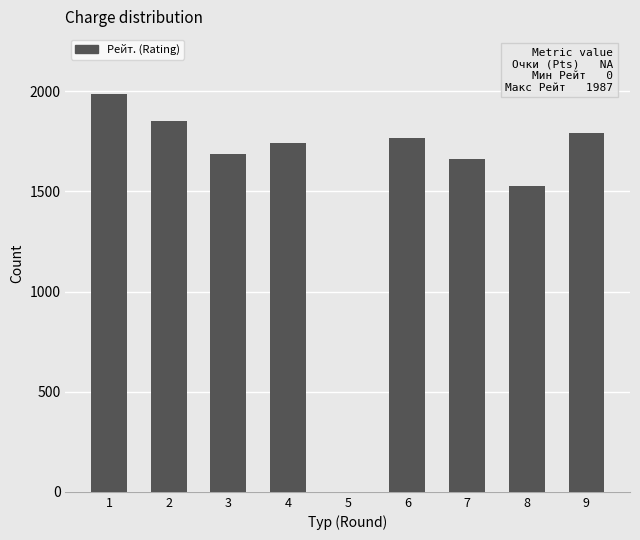

True or false: the data shows -1115 at 5.

False